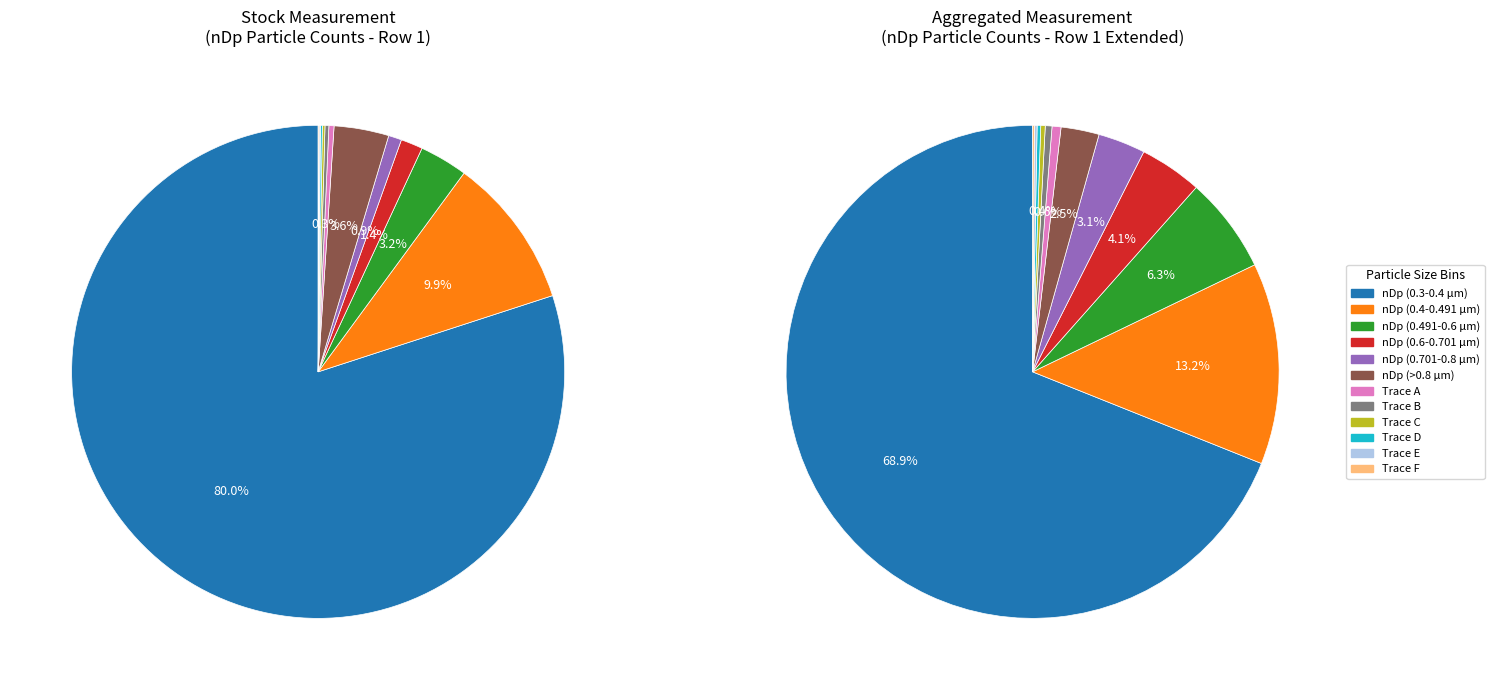

Which has a higher value, 11 or 4?

11